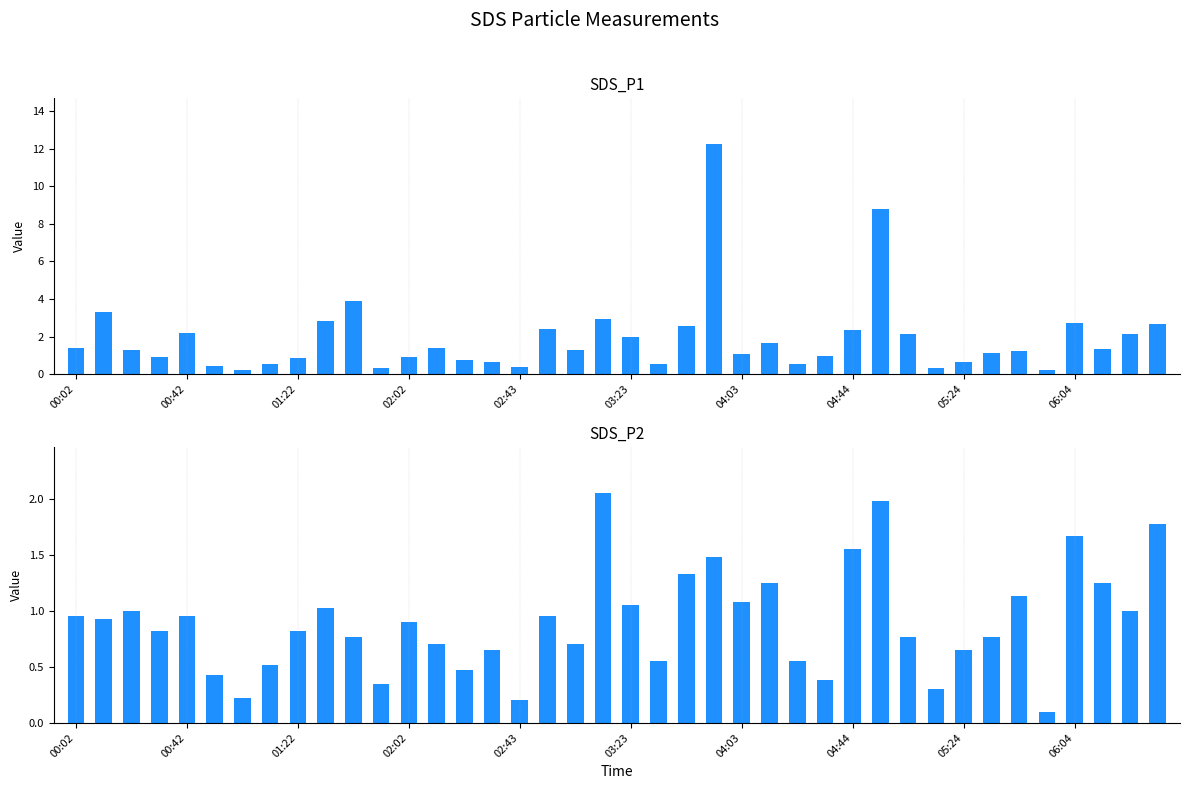

How many data points in SDS_P1 are above 1?

24